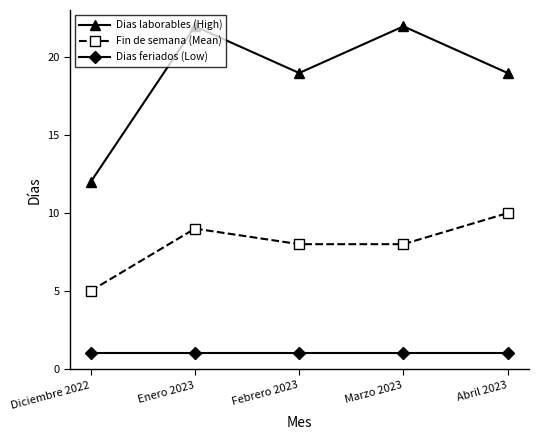

True or false: Fin de semana (Mean) has a value of 8 at Marzo 2023.

True